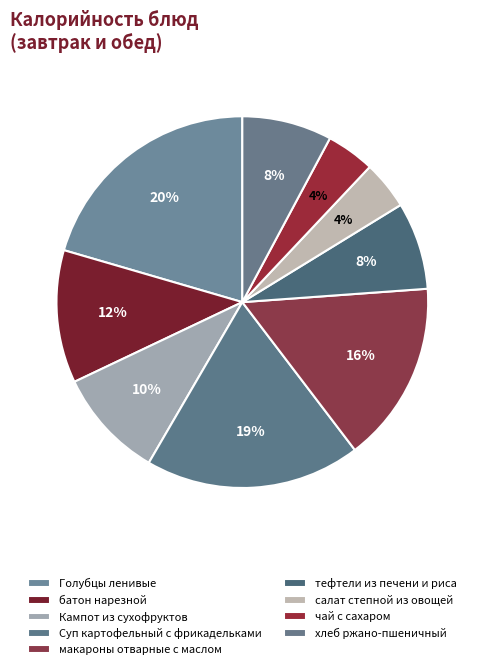

To the nearest percent, what is the difference between the макароны отварные с маслом and Кампот из сухофруктов slice percentages?

6%